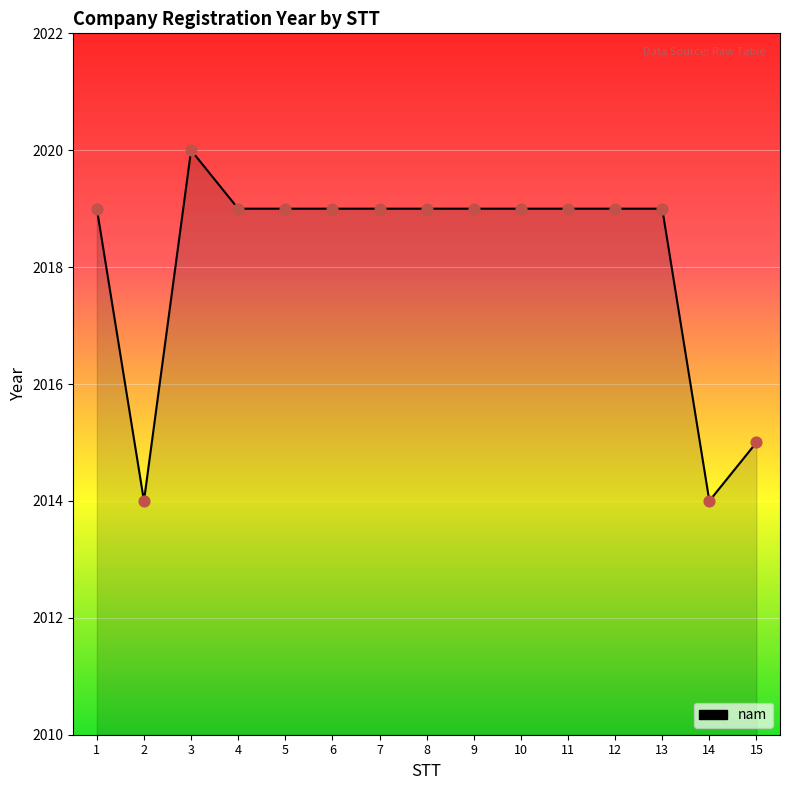

Approximately how many times larger is the value at 7 compared to 9?

1.0